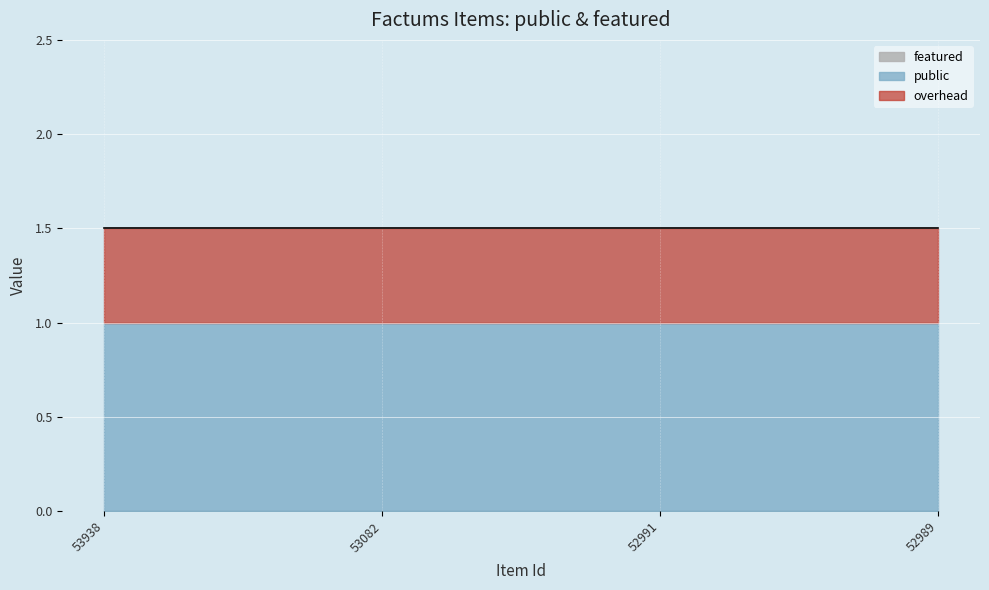

True or false: public and featured intersect in this chart.

False